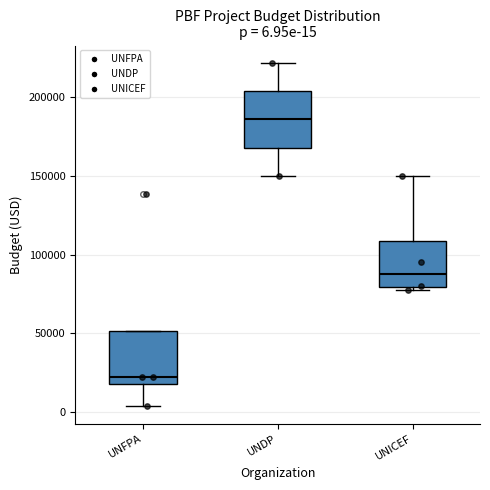

Which box has the highest median line?

UNDP